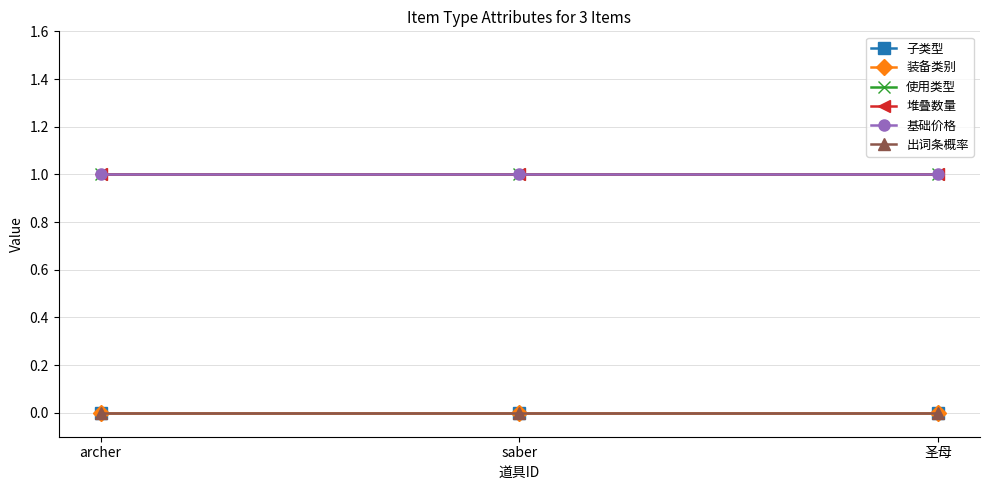

What is the spread (max minus min) of values at saber?

1